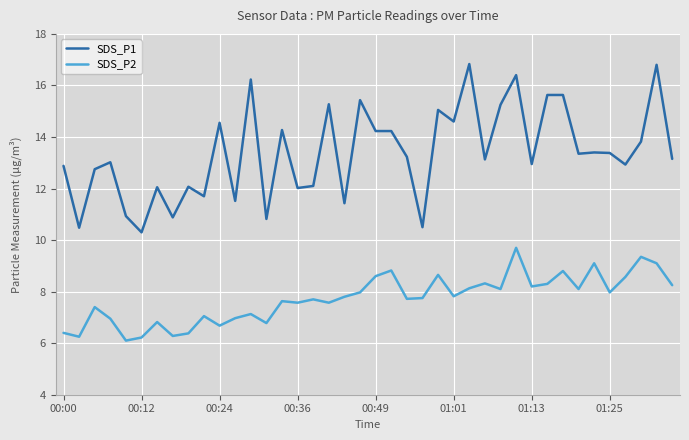

Which series has the largest total across all categories?

SDS_P1